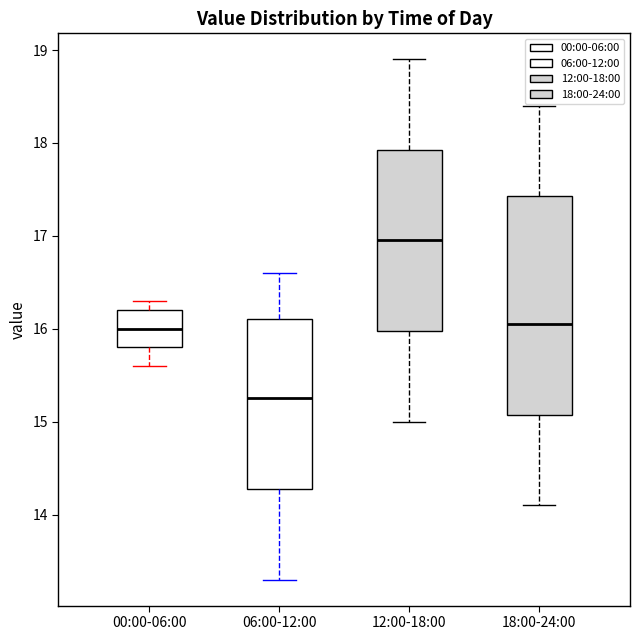

Which box's median line is the highest?

12:00-18:00